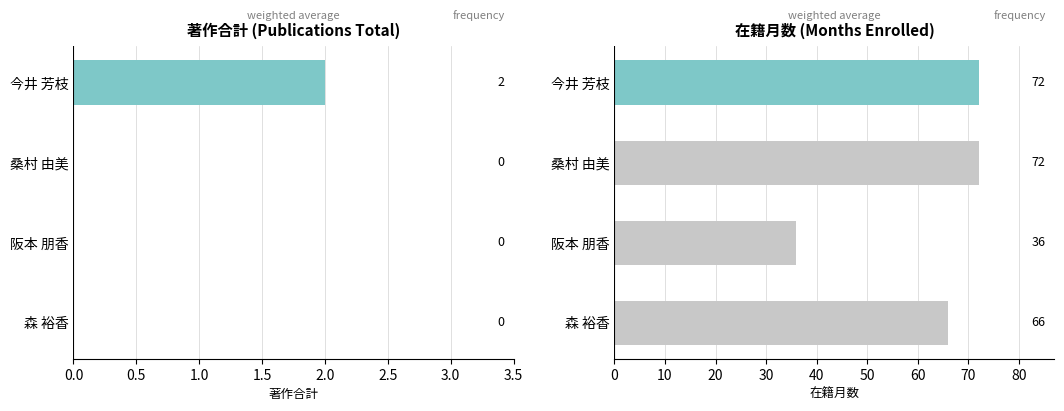

What is the total value across all series at 桑村 由美?

72